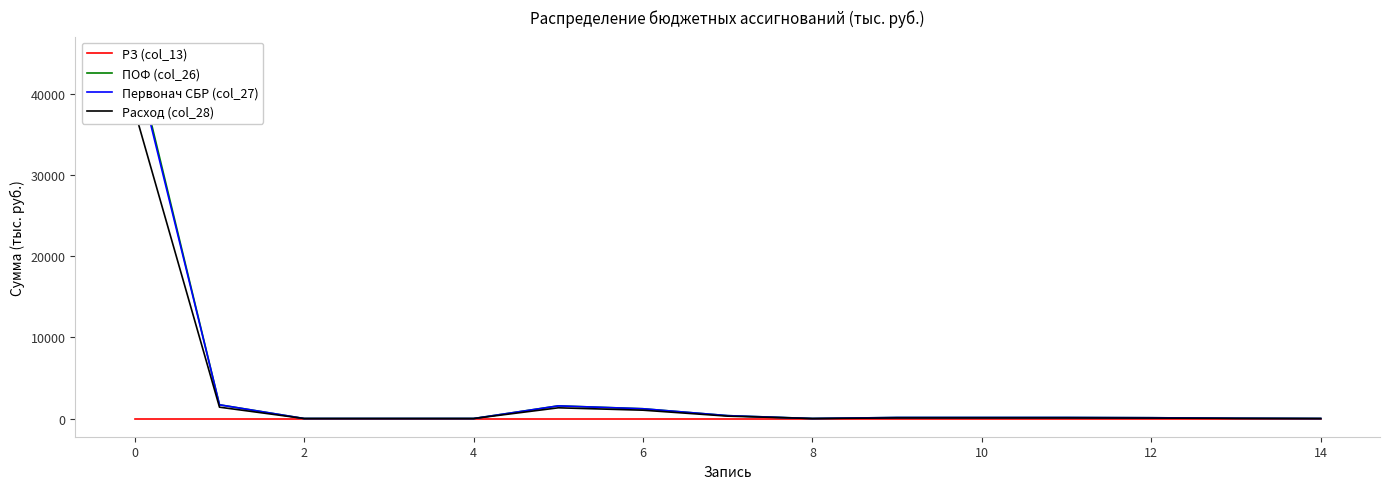

What is the label of the 3rd point from the left?

2